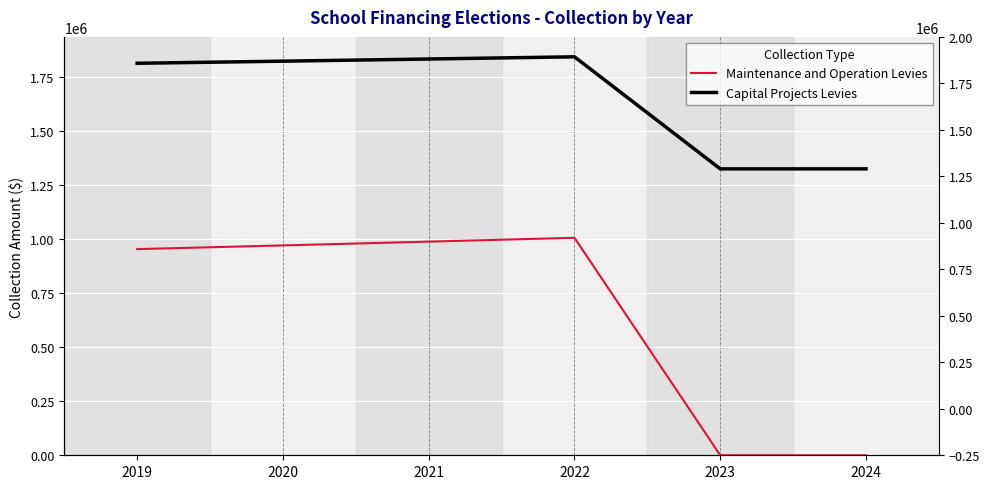

Reading left to right, extract all data points from this chart.

Maintenance and Operation Levies: 953708	970875	988350	1006141	0	0
Capital Projects Levies: 1813451	1823220	1833184	1843348	1325000	1325000